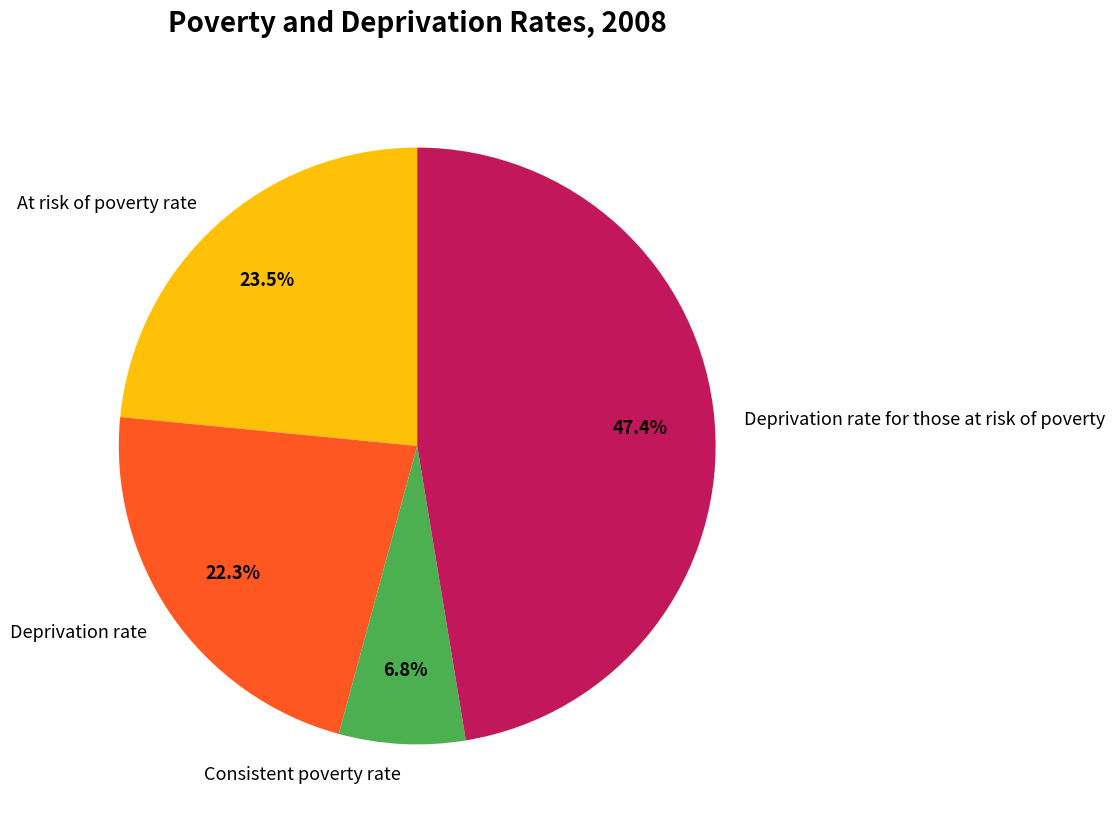

Between Deprivation rate for those at risk of poverty and Consistent poverty rate, which is larger?

Deprivation rate for those at risk of poverty